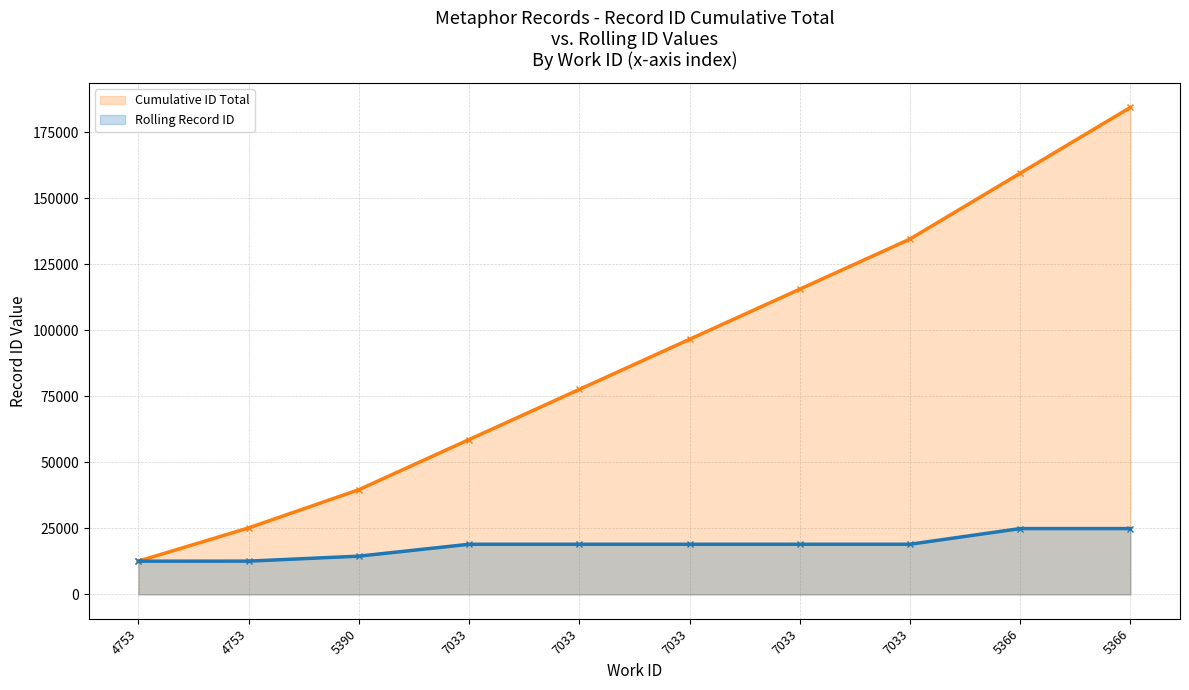

Which has a higher value, 5366 or 7033?

5366